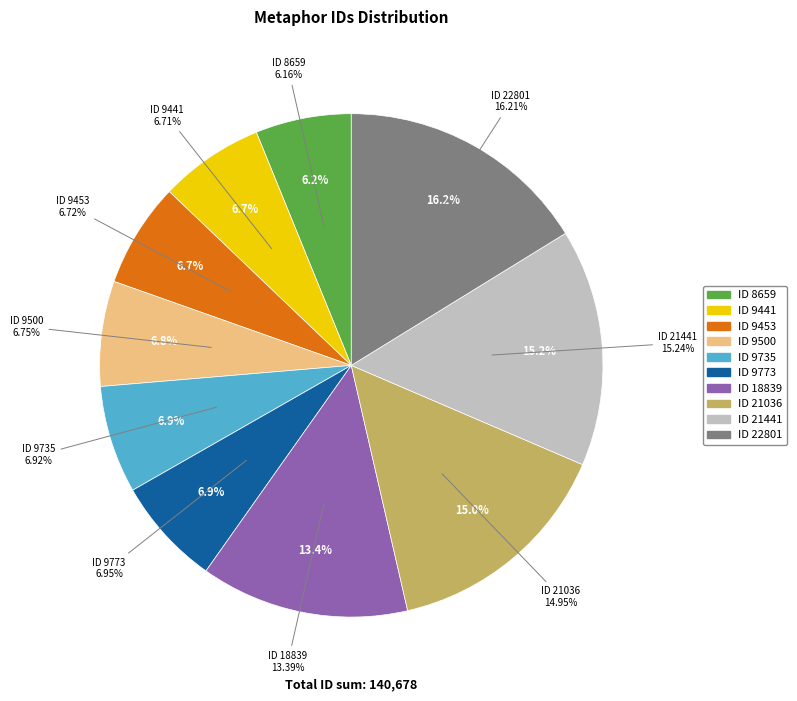

Is 9453 the majority of the pie?

No